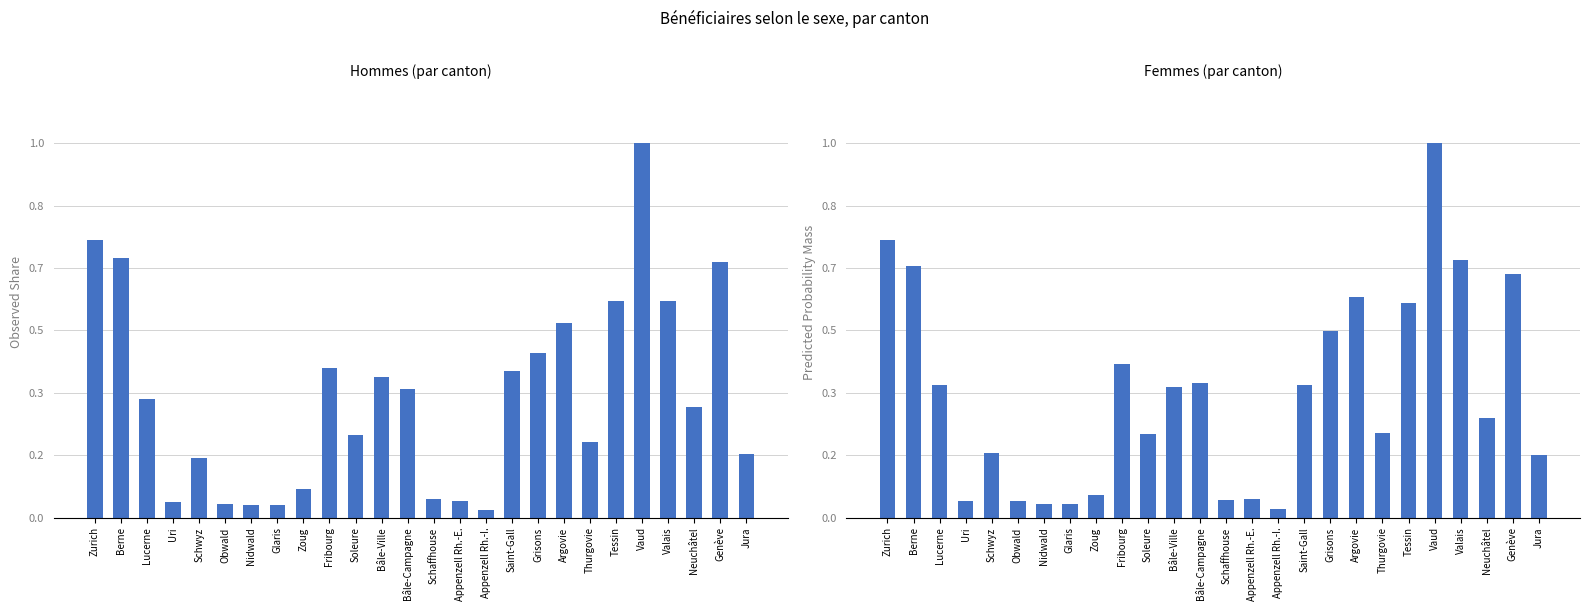

How many groups of bars are there?

26